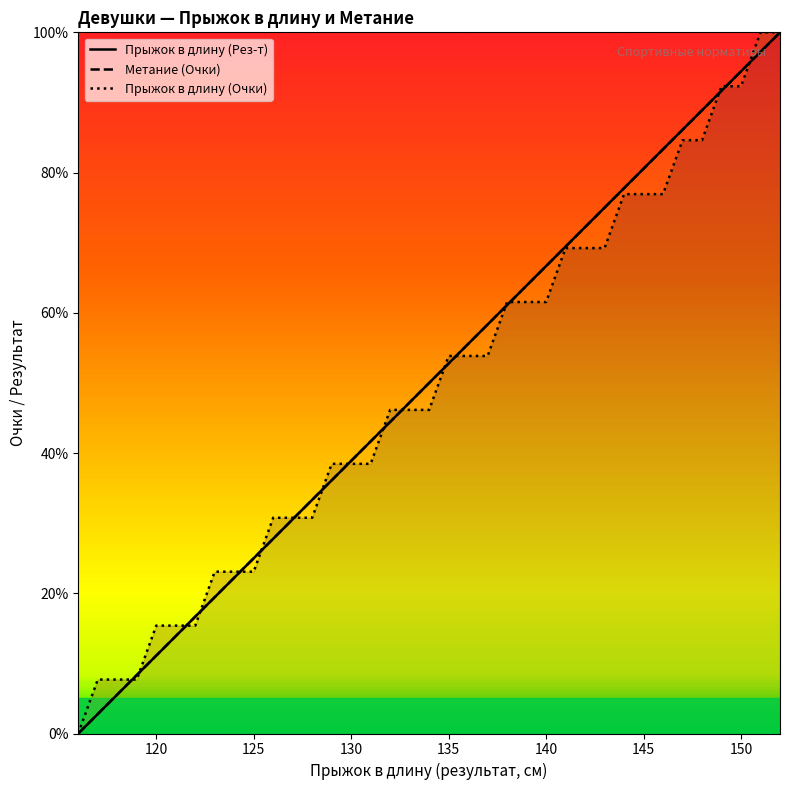

What is the difference between the Прыжок в длину (Рез-т) values at 147 and 148?

2.8